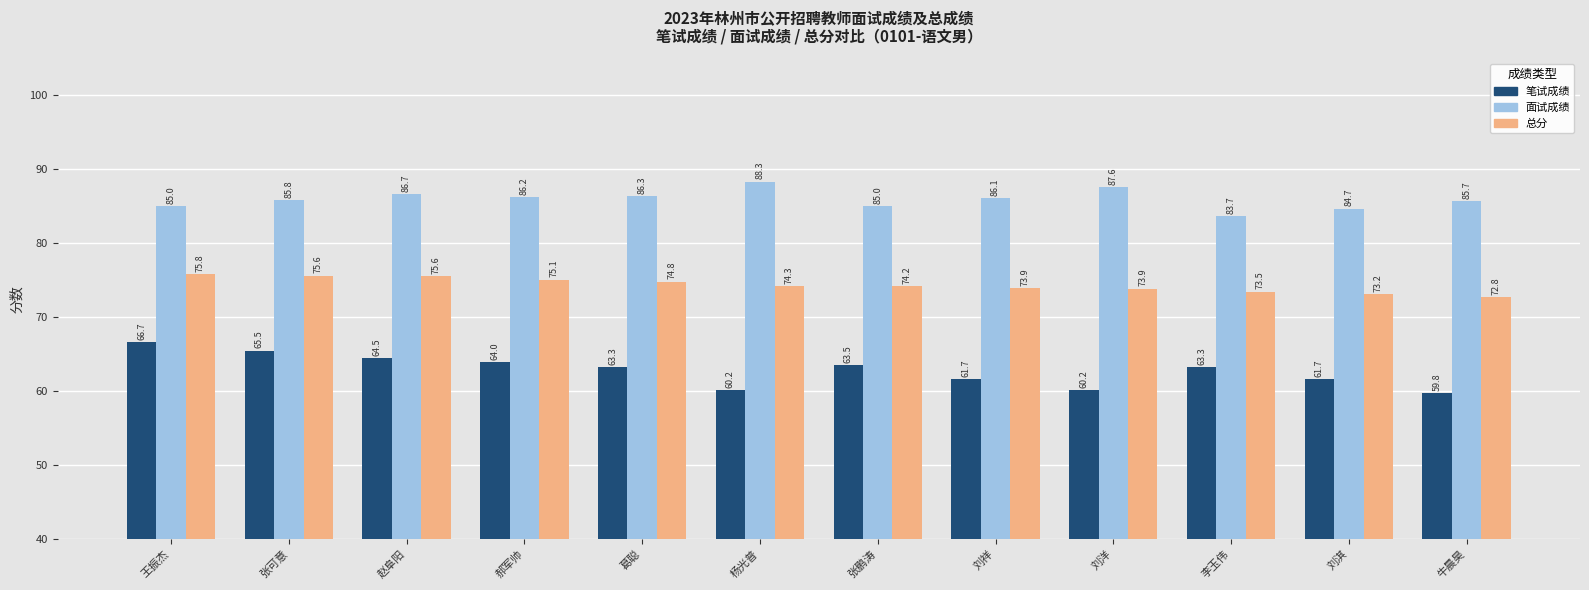

The 总分 series shows 75.1 at 郝军帅. True or false?

True